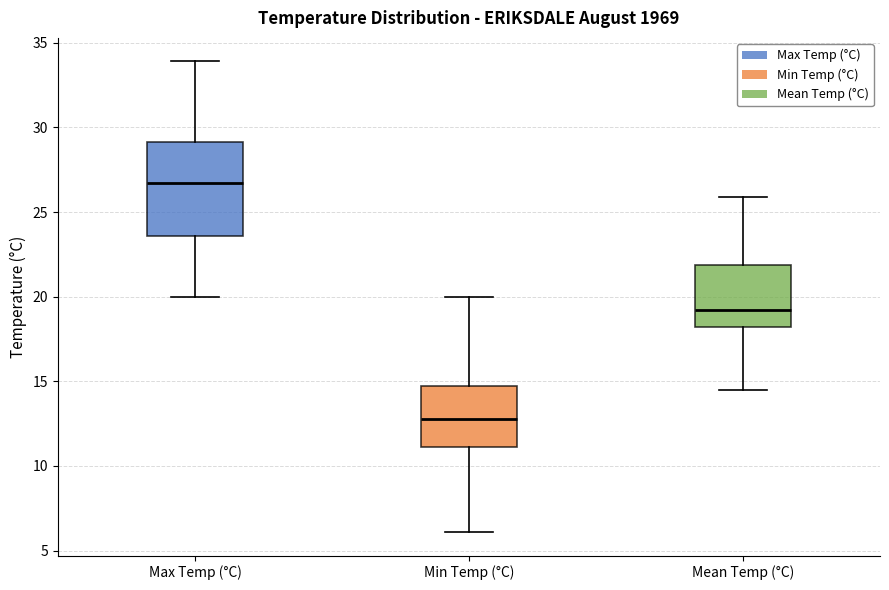

Reading left to right, read every box against the y-axis: the position of its median line, the range the box covers, and the ends of its whiskers. The values are not printed on the chart, so give them approximately, as read against the axis.

Max Temp (°C): median 26.5, box 23.5 to 29.0, whiskers 20.0 to 34.0
Min Temp (°C): median 13.0, box 11.0 to 14.5, whiskers 6.0 to 20.0
Mean Temp (°C): median 19.0, box 18.0 to 22.0, whiskers 14.5 to 26.0